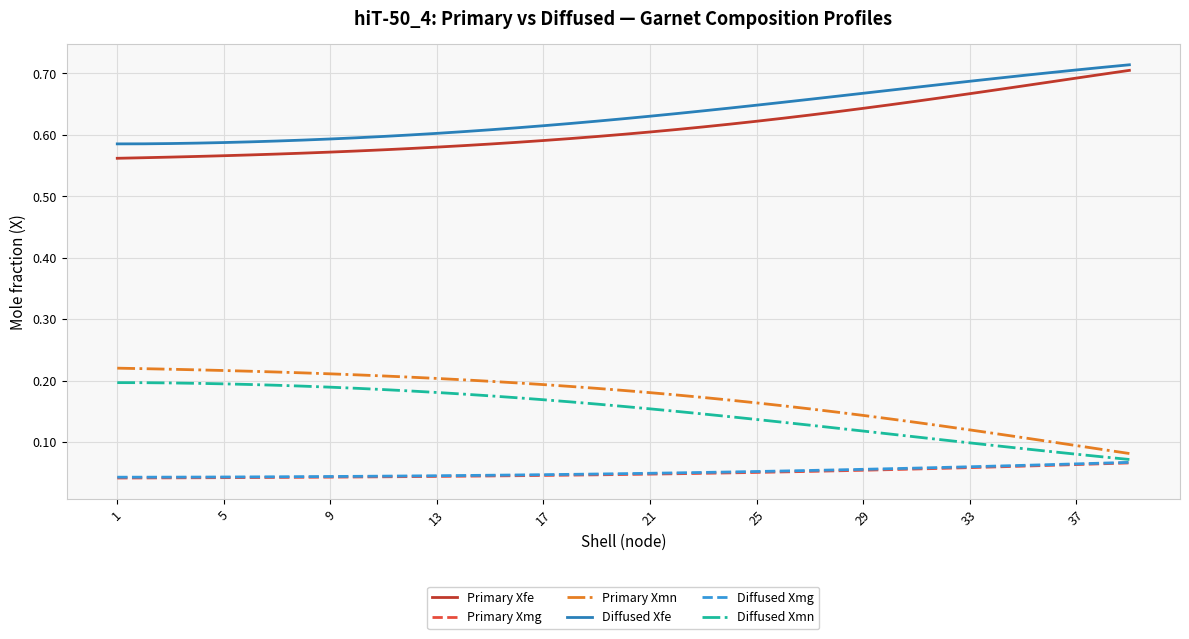

True or false: Diffused Xfe and Primary Xmg cross at least once.

False